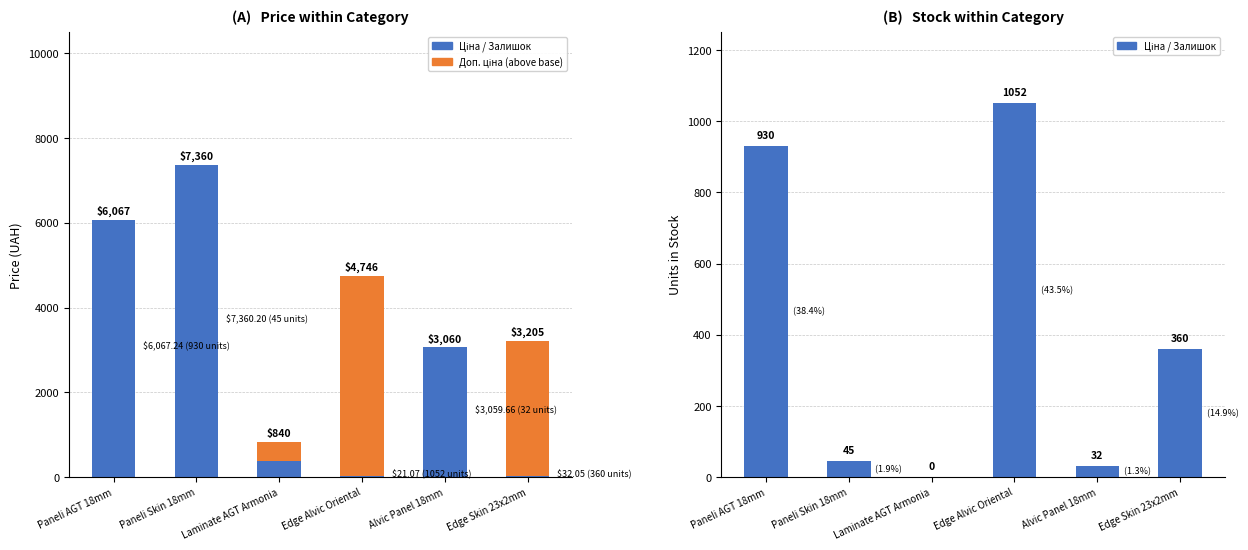

What is the average value of the Ціна series?

2820.5